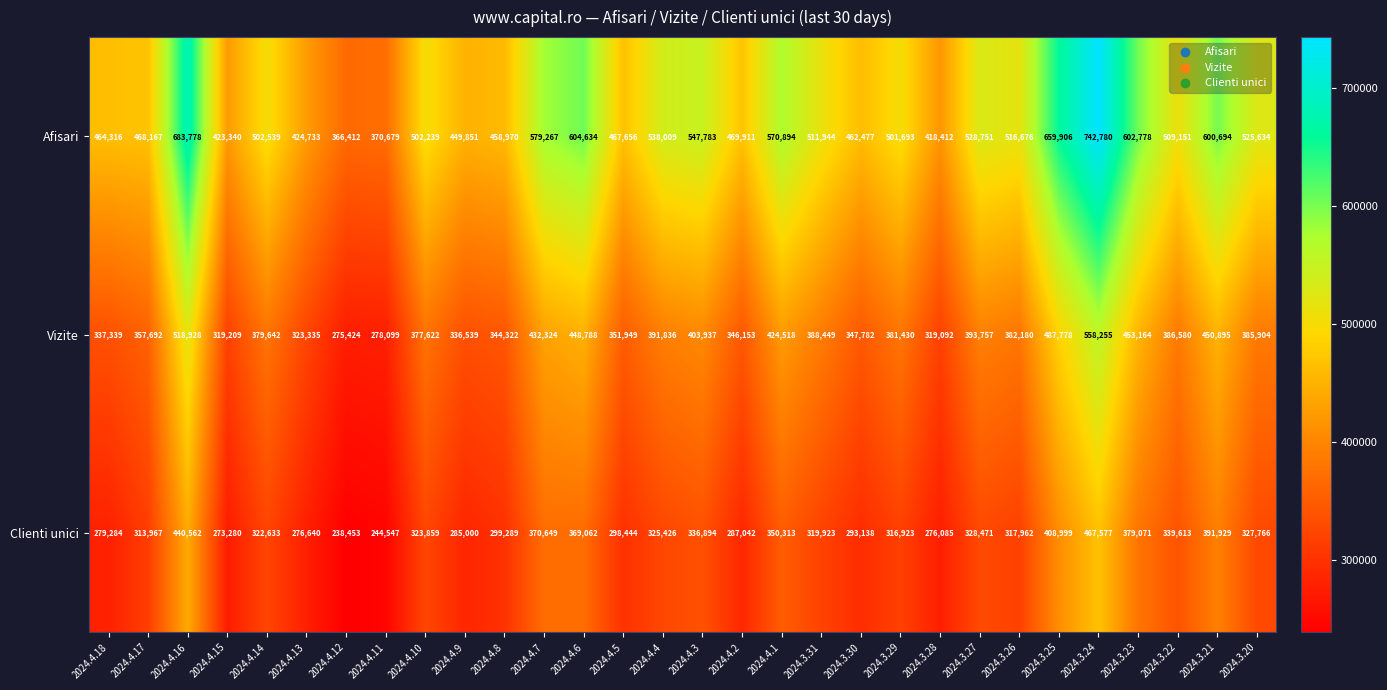

Count the number of categories in the chart.

30